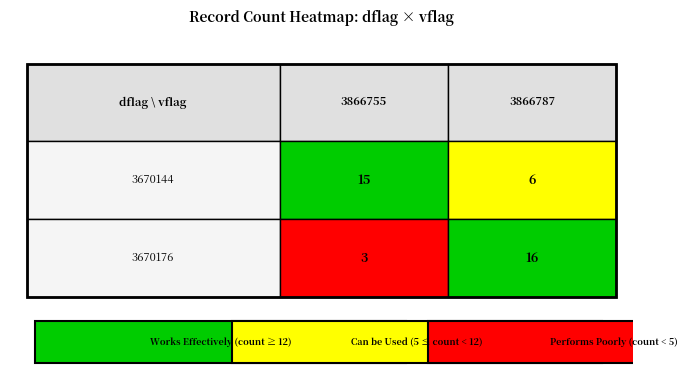

The value of 3670176 at 3866787 is 25. True or false?

False